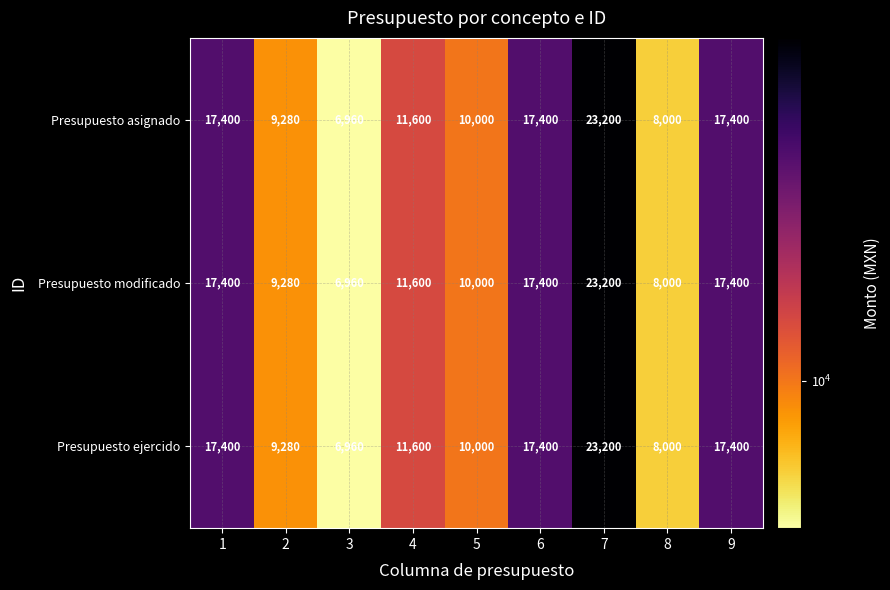

What is the smallest value displayed?

6960